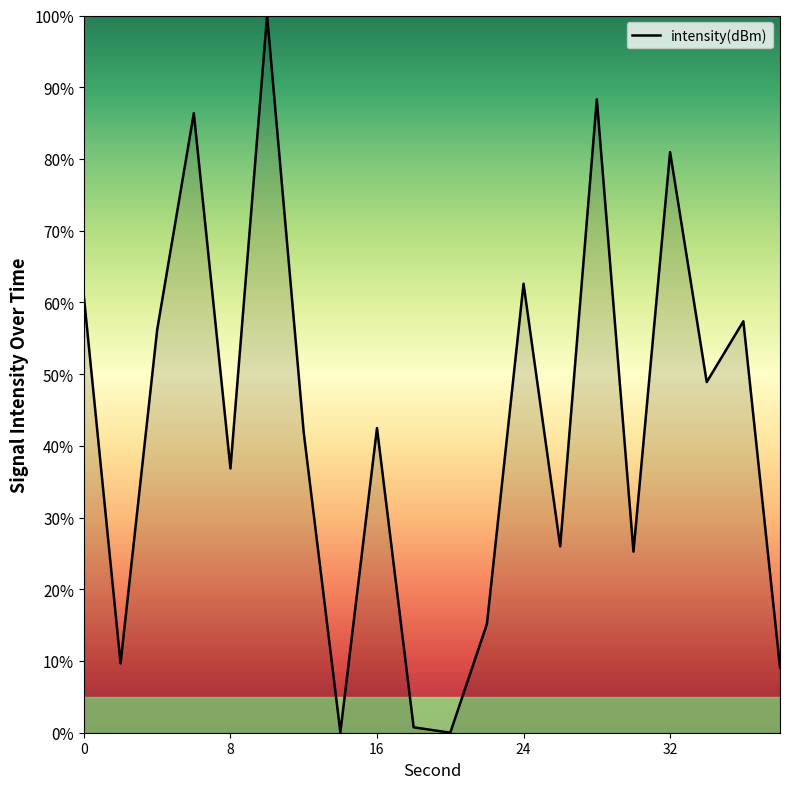

What is the greatest value displayed?

100.0